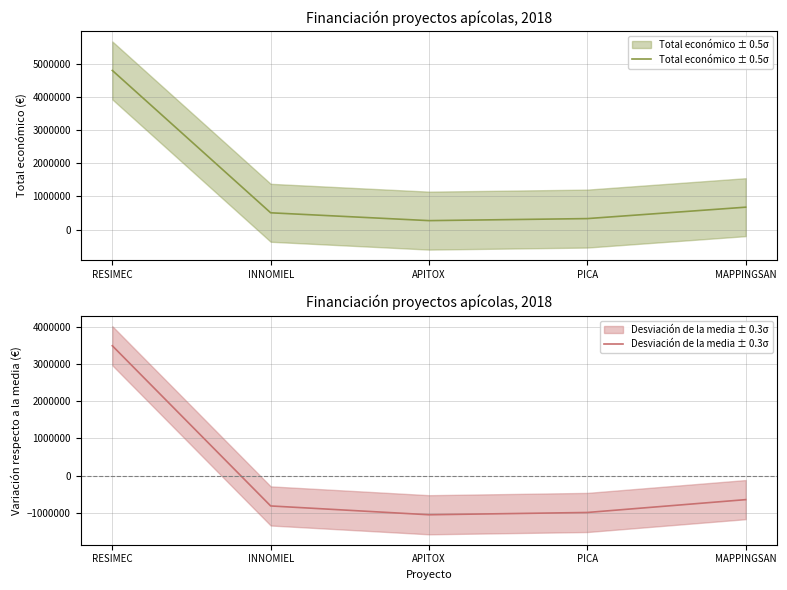

At how many categories does at least one series exceed 1302370?

1